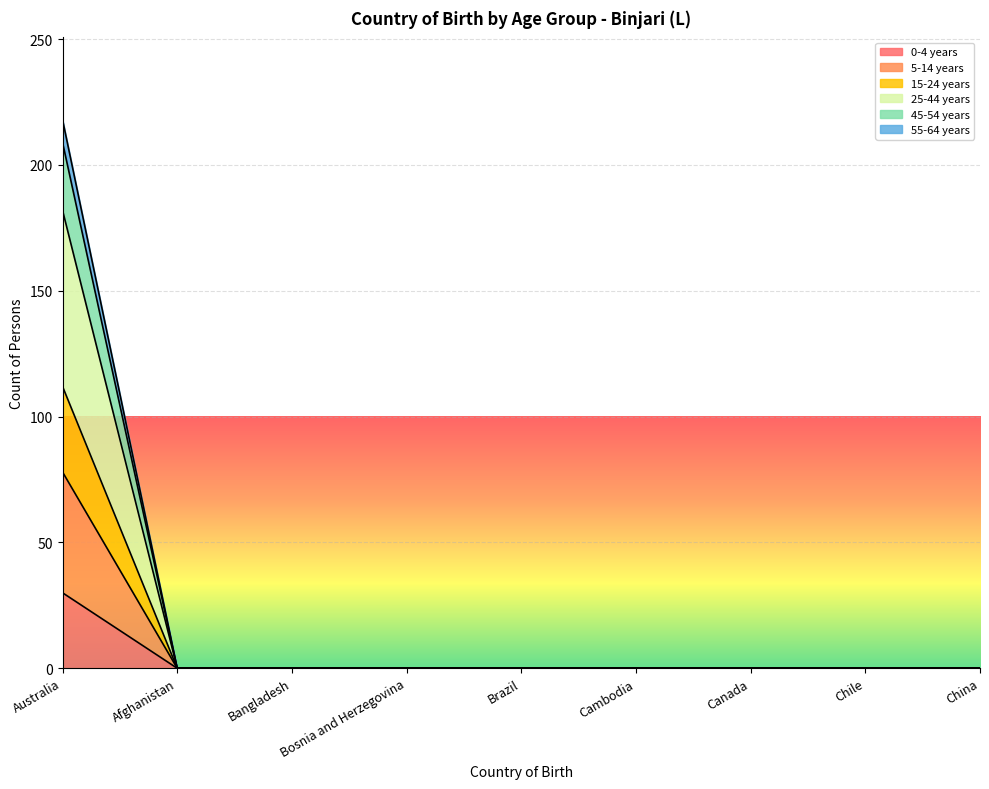

Reading right to left, what are all the values shown in this chart?

0-4 years: China=0	Chile=0	Canada=0	Cambodia=0	Brazil=0	Bosnia and Herzegovina=0	Bangladesh=0	Afghanistan=0	Australia=30
5-14 years: China=0	Chile=0	Canada=0	Cambodia=0	Brazil=0	Bosnia and Herzegovina=0	Bangladesh=0	Afghanistan=0	Australia=78
15-24 years: China=0	Chile=0	Canada=0	Cambodia=0	Brazil=0	Bosnia and Herzegovina=0	Bangladesh=0	Afghanistan=0	Australia=112
25-44 years: China=0	Chile=0	Canada=0	Cambodia=0	Brazil=0	Bosnia and Herzegovina=0	Bangladesh=0	Afghanistan=0	Australia=182
45-54 years: China=0	Chile=0	Canada=0	Cambodia=0	Brazil=0	Bosnia and Herzegovina=0	Bangladesh=0	Afghanistan=0	Australia=209
55-64 years: China=0	Chile=0	Canada=0	Cambodia=0	Brazil=0	Bosnia and Herzegovina=0	Bangladesh=0	Afghanistan=0	Australia=218